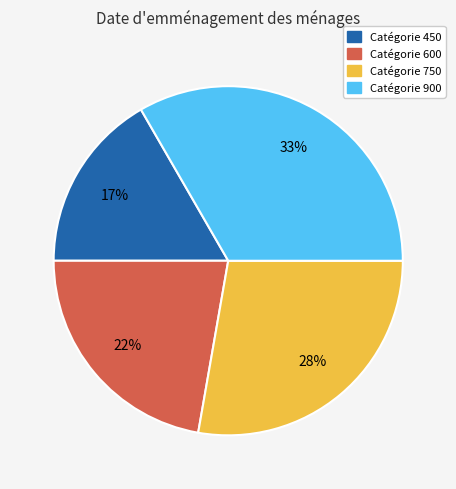

Does any single category account for the majority?

No